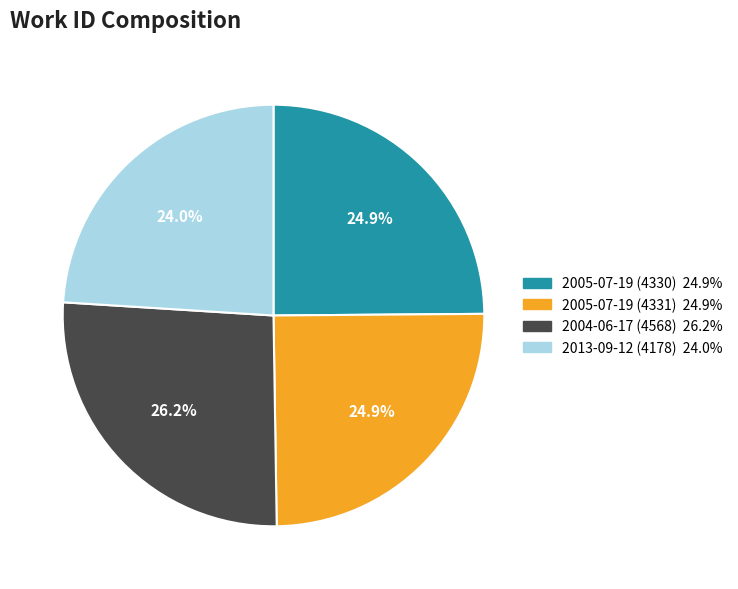

Is there a majority slice in this chart?

No